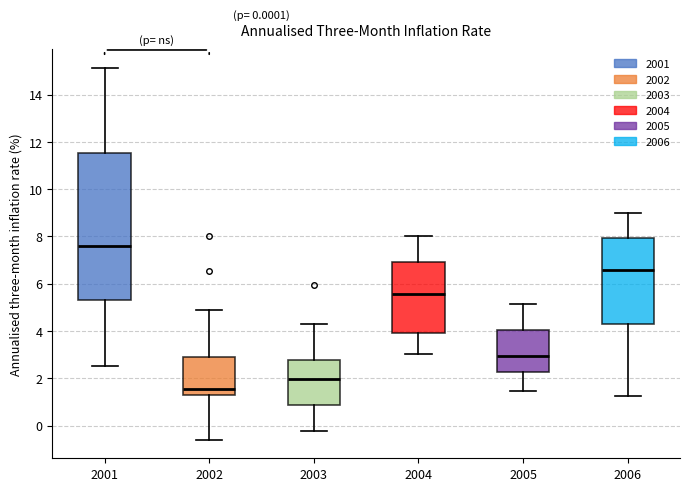

Which box's median line is the highest?

2001